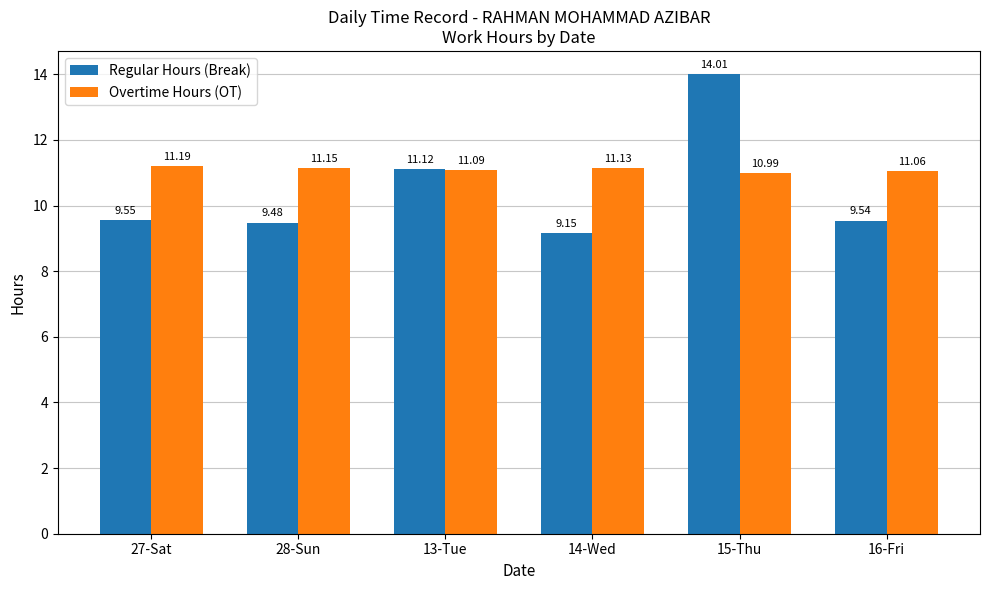

At which category is the sum across all series the highest?

15-Thu